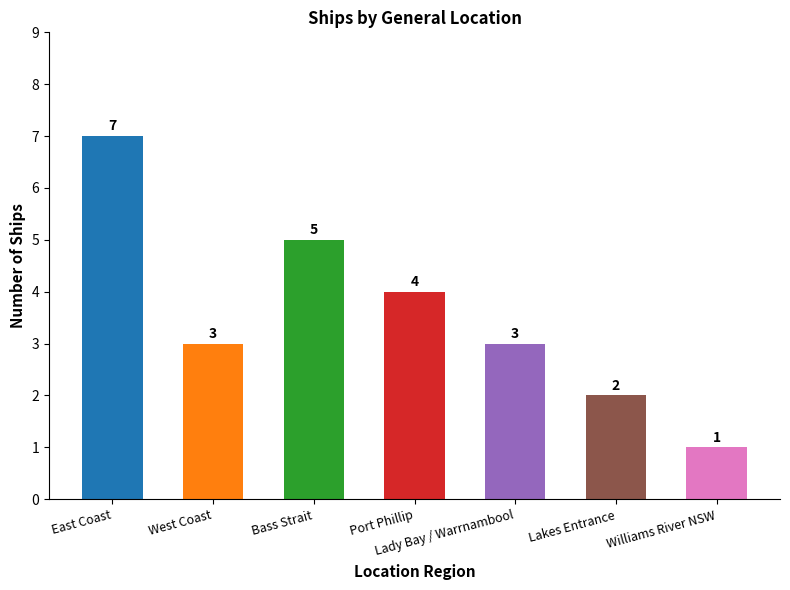

How many values are below 3?

2